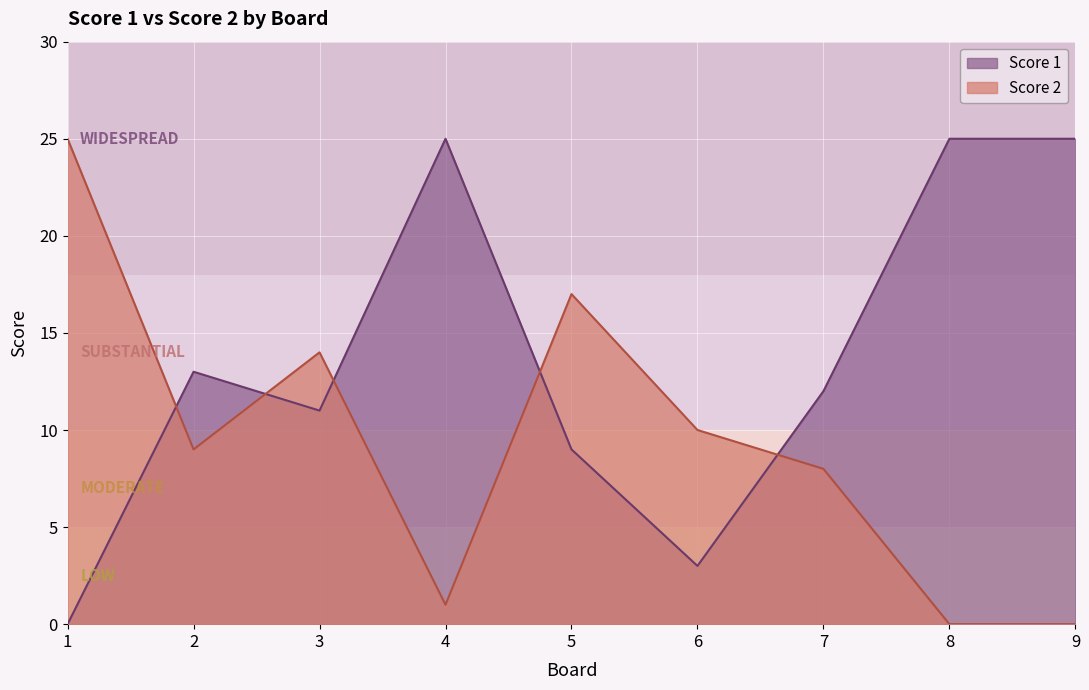

True or false: Score 2 and Score 1 intersect in this chart.

True